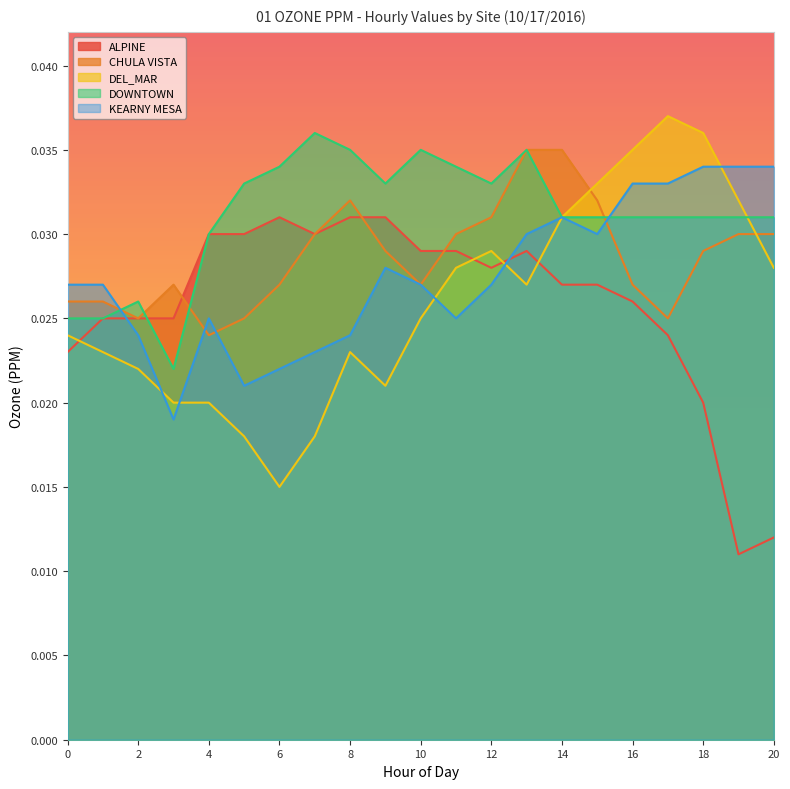

Which series has the largest total across all categories?

DOWNTOWN